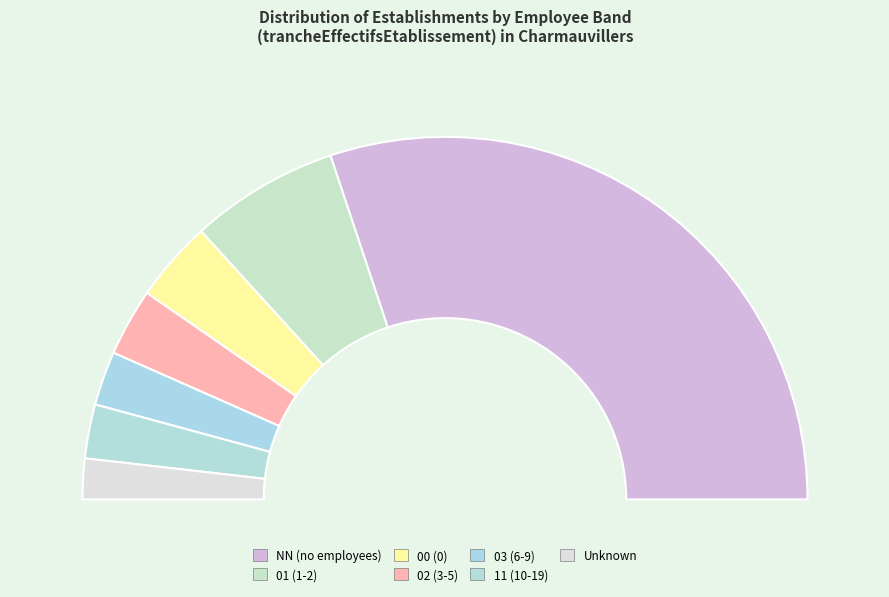

Between NN and 01, which is larger?

NN